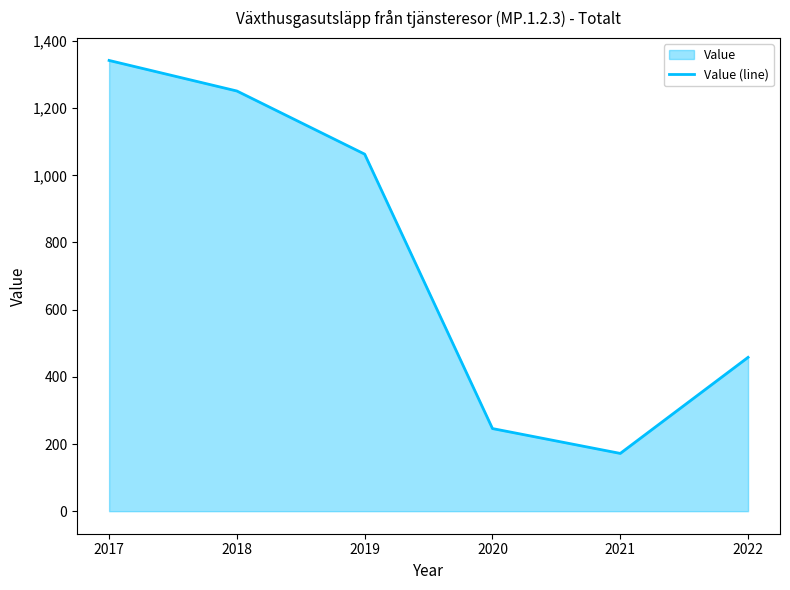

List the labels in order of value, smallest first.

2021, 2020, 2022, 2019, 2018, 2017